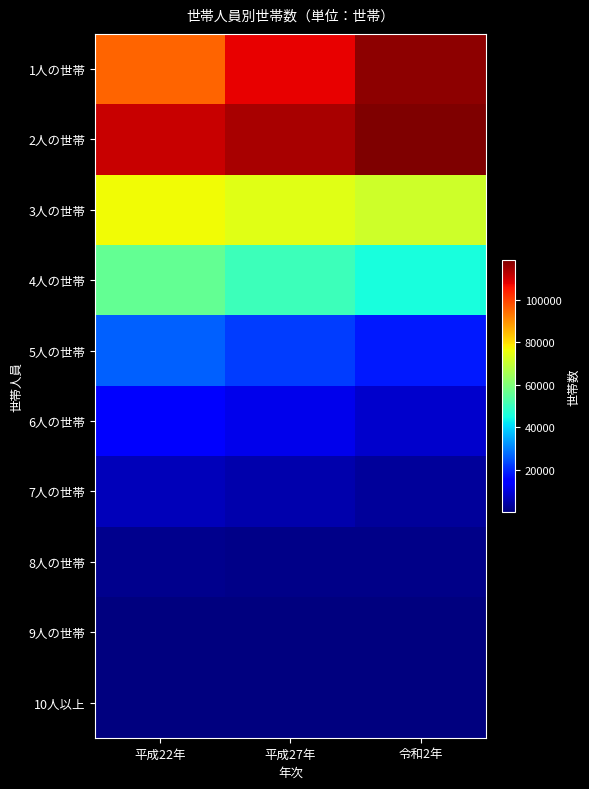

At 平成27年, list the series in order from largest to smallest.

2人の世帯, 1人の世帯, 3人の世帯, 4人の世帯, 5人の世帯, 6人の世帯, 7人の世帯, 8人の世帯, 9人の世帯, 10人以上